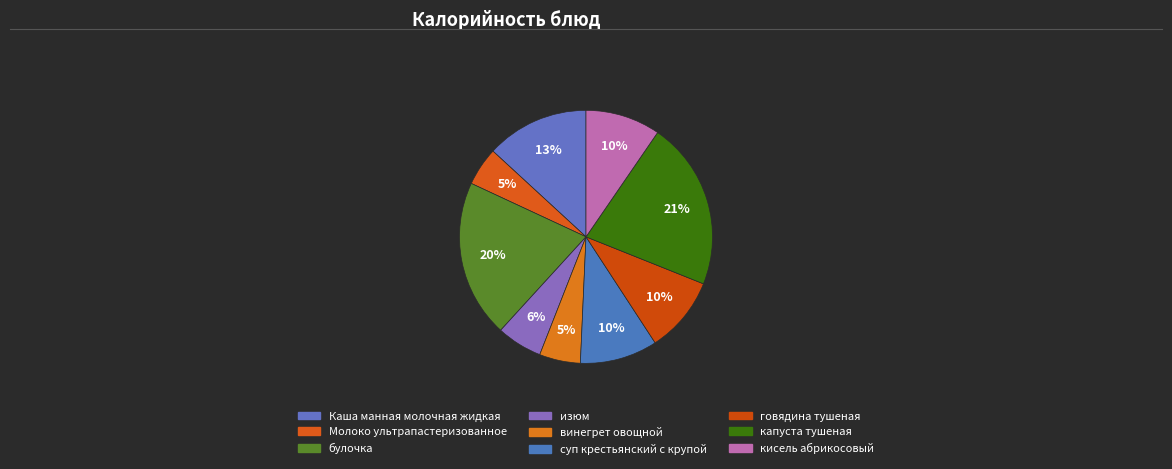

How many slices are in this pie chart?

9